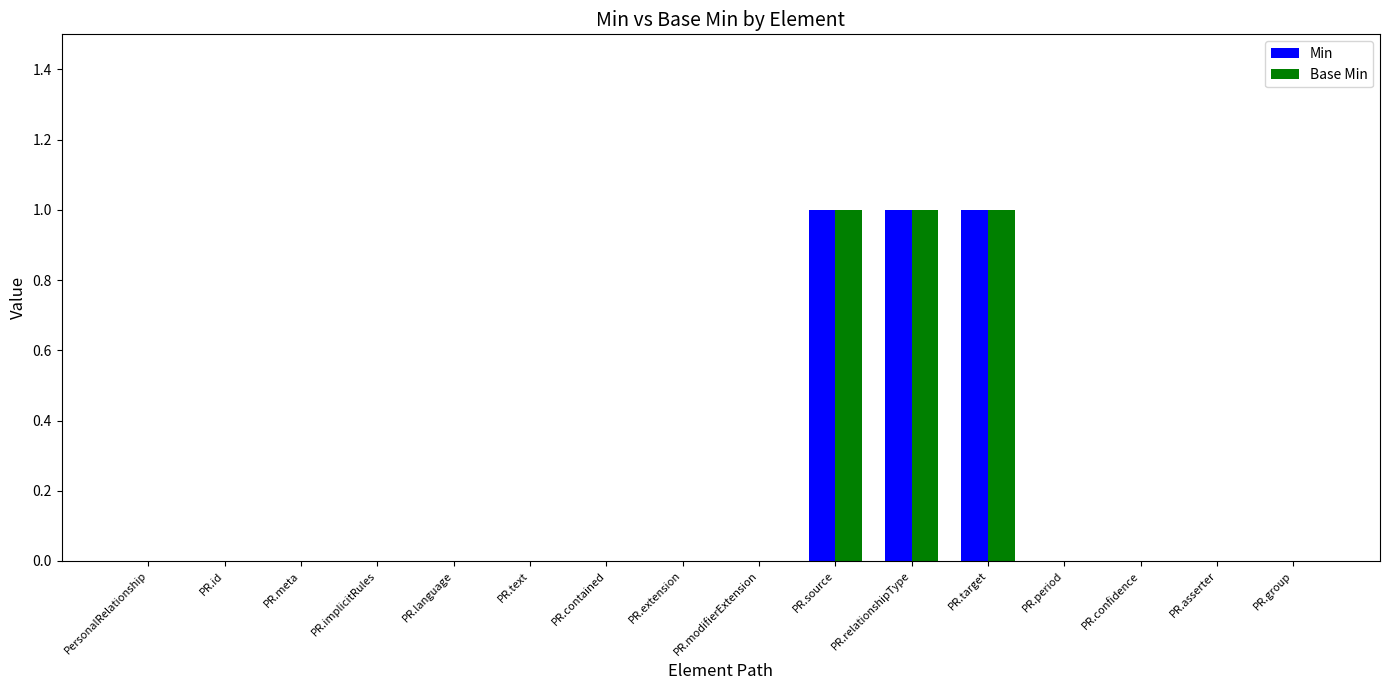

Is it true that Base Min equals 0 at PR.language?

True